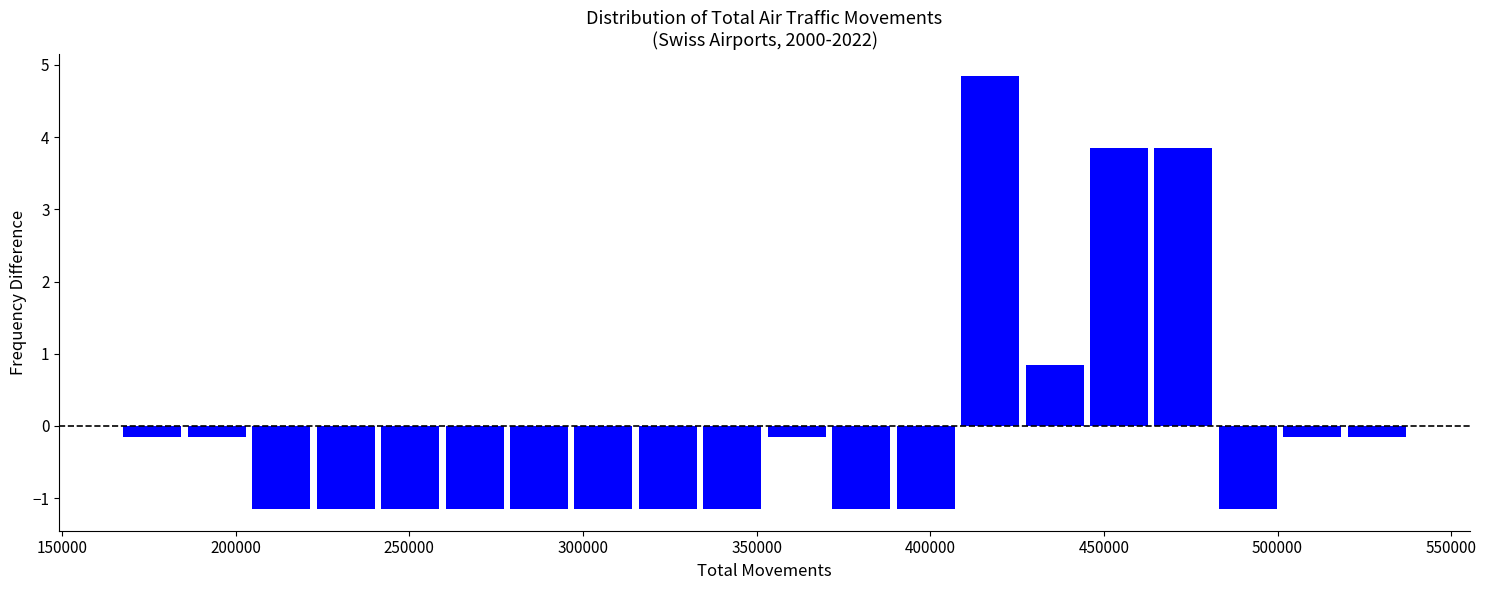

Read against the x-axis, roughly where is the centre of the tallest bar?

415000